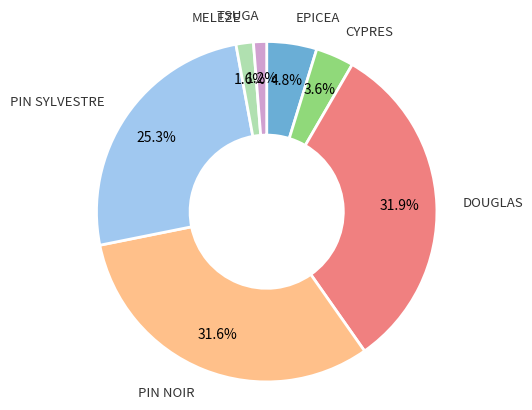

To the nearest percent, what is the combined percentage of PIN NOIR and CYPRES?

35%